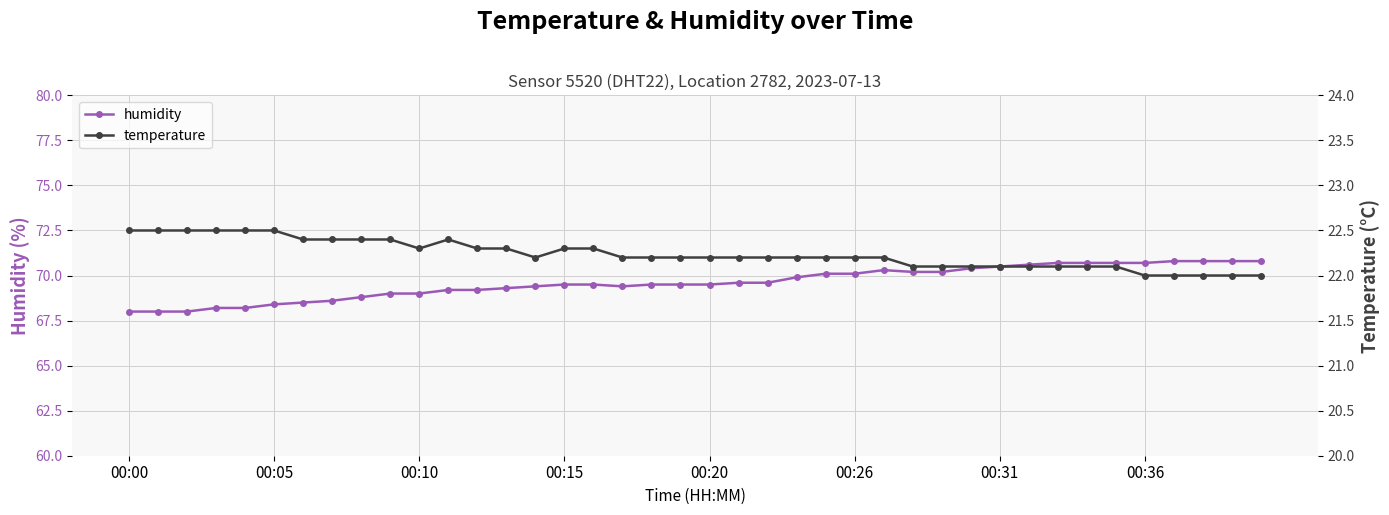

At which category does humidity reach its first local valley?

17